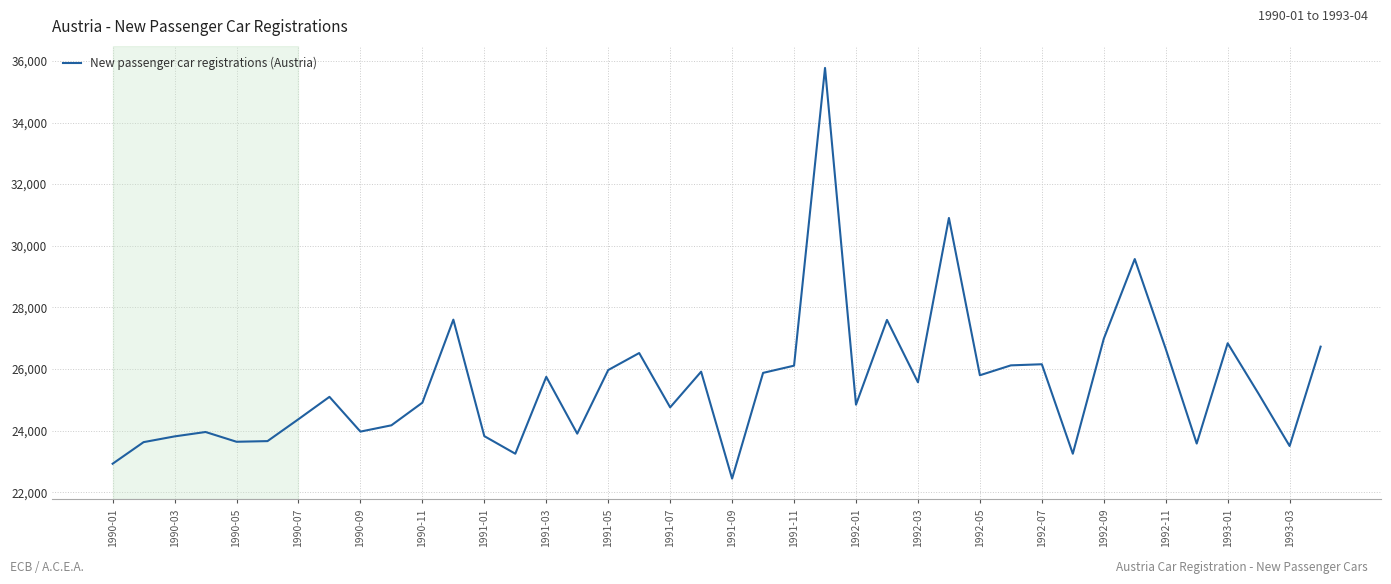

What is the smallest value displayed?

22441